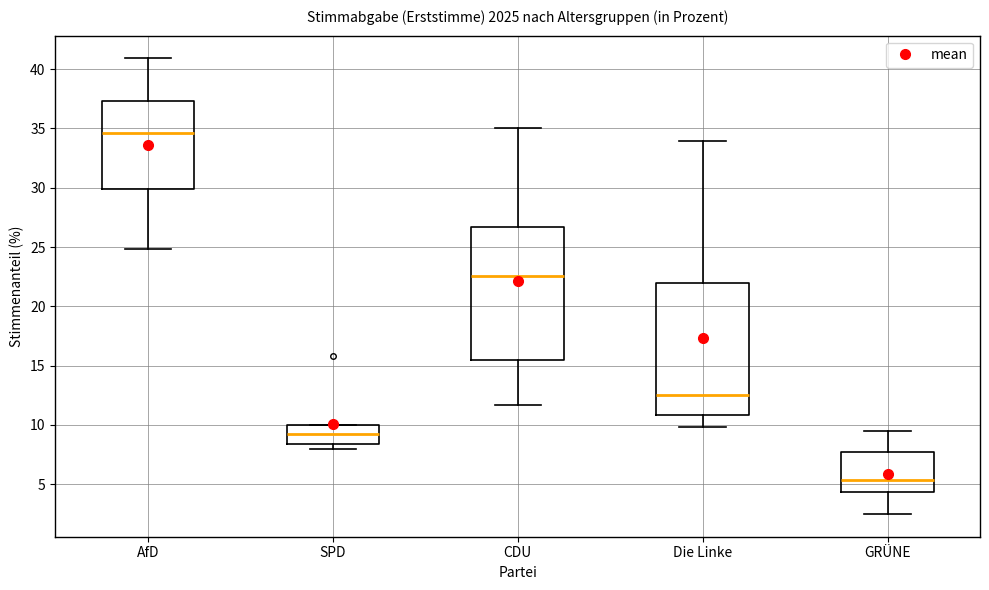

Which box has the lowest median line?

GRÜNE